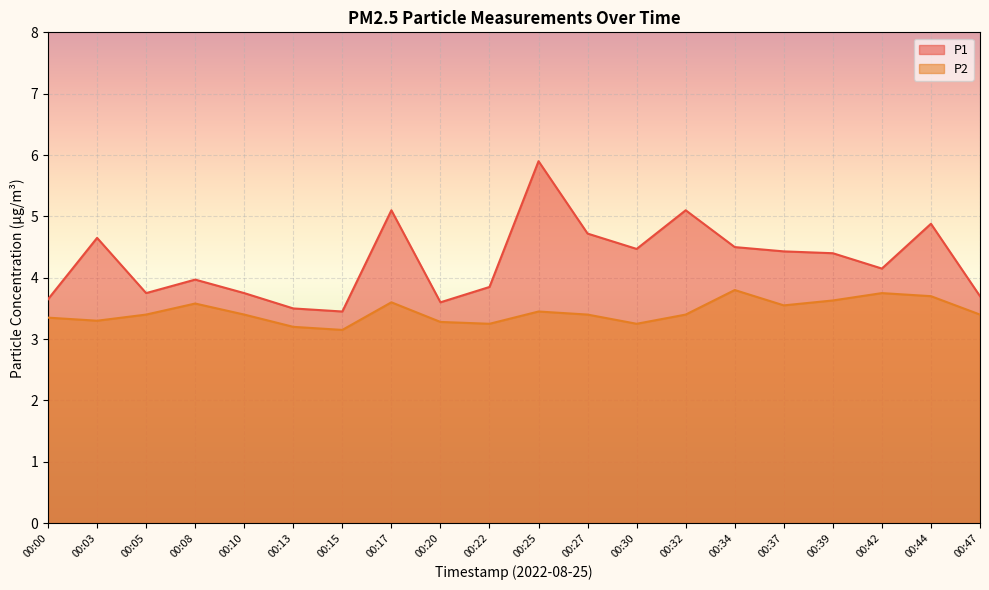

At how many categories does at least one series exceed 3?

20